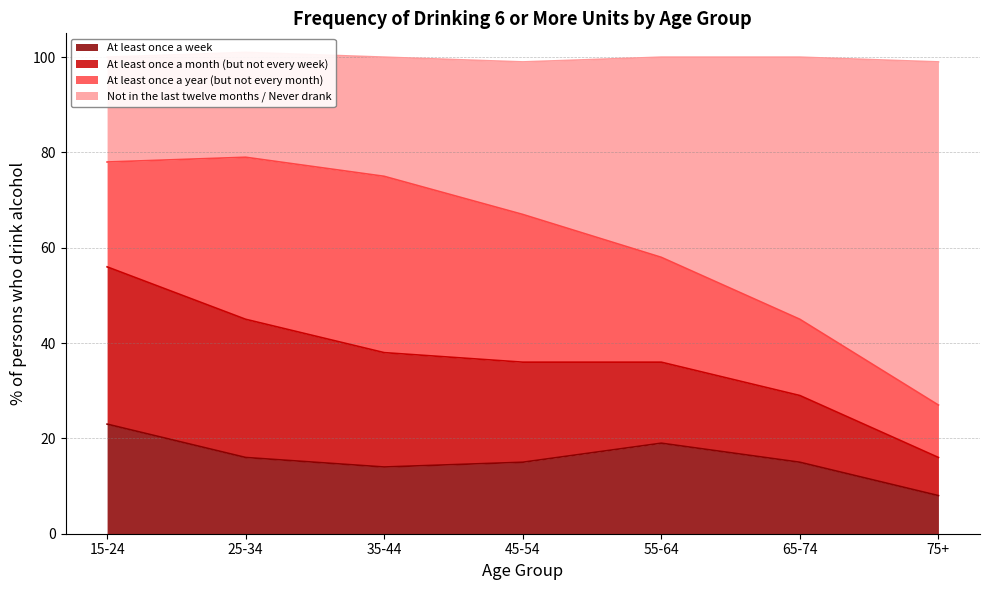

Which category has the highest value in the At least once a week series?

15-24